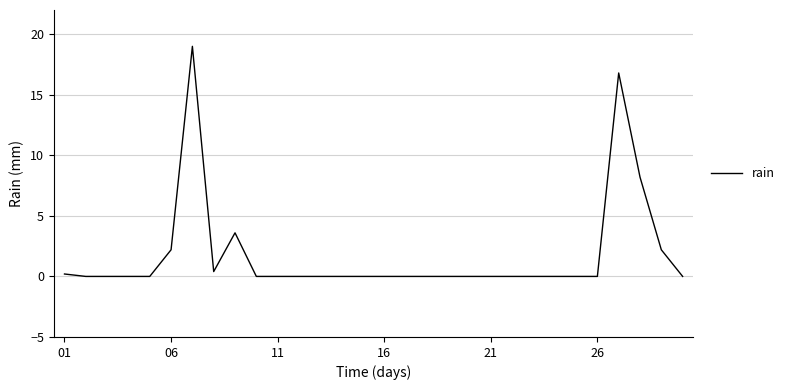

How many lines are shown in the chart?

1